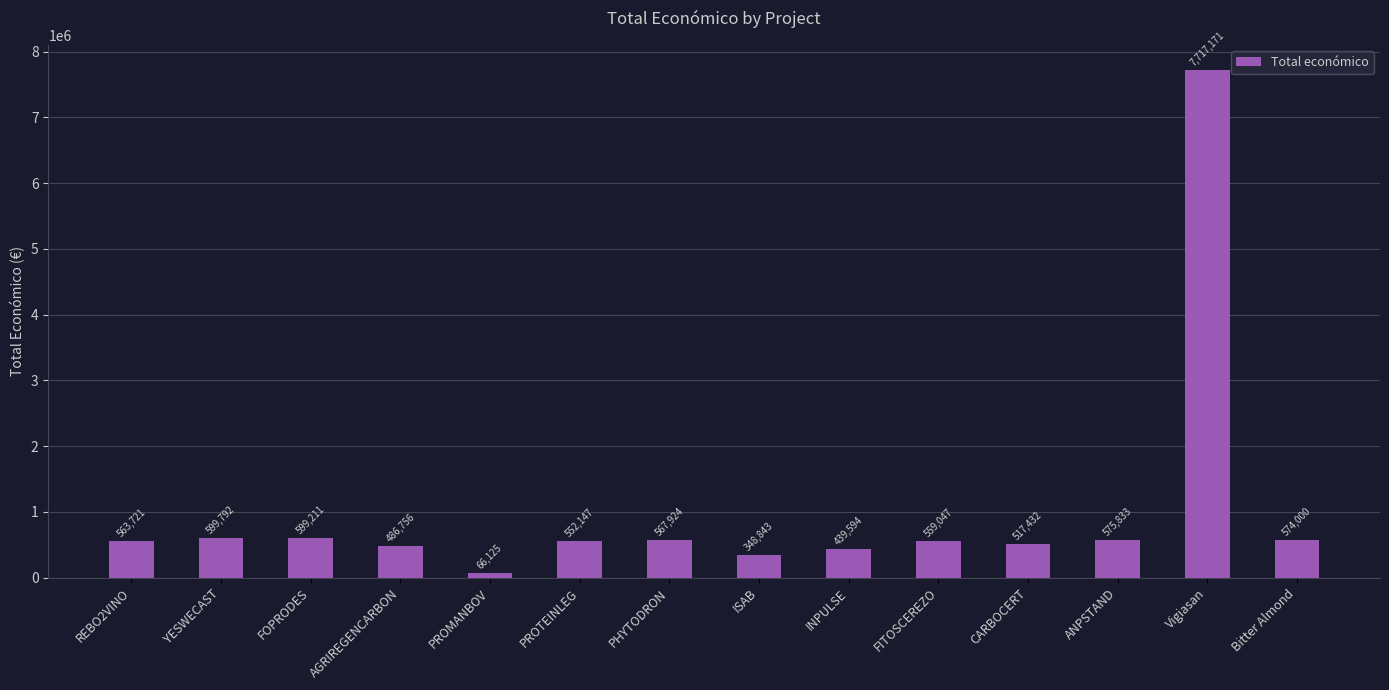

What is the change in value from PROMANBOV to ANPSTAND?

+509708